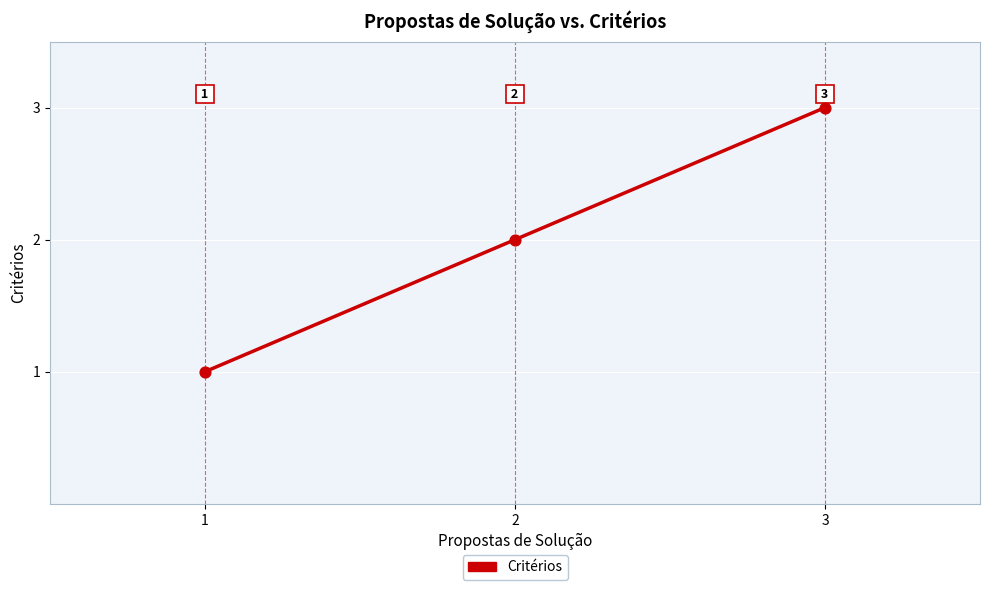

Between 3 and 1, which is larger?

3